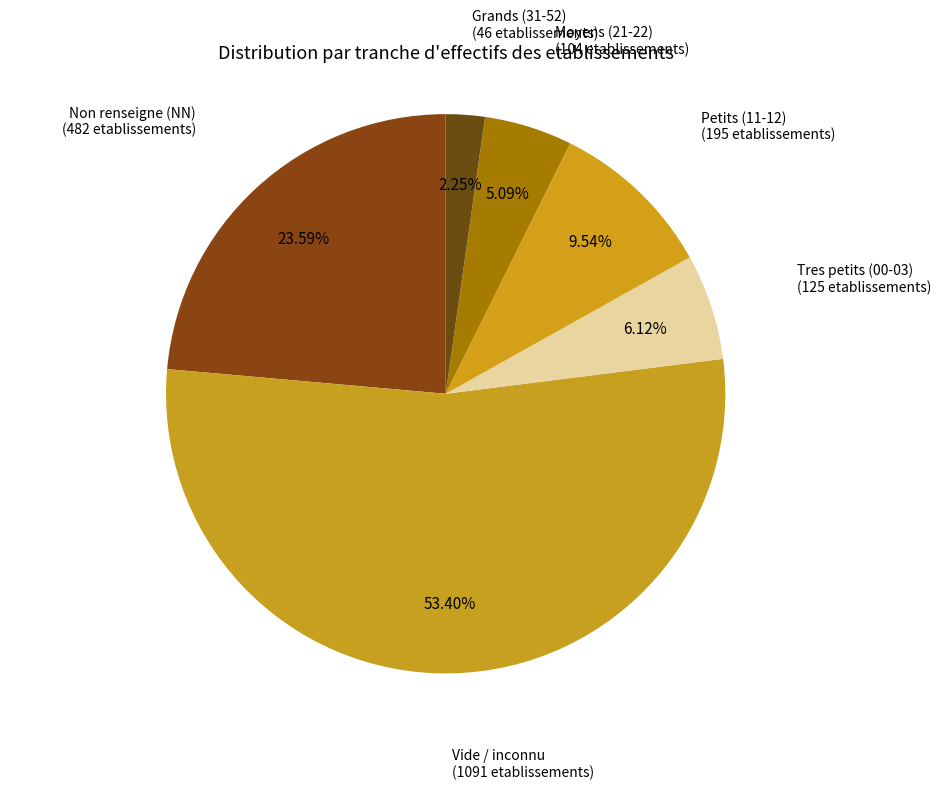

How many segments does this pie chart have?

6